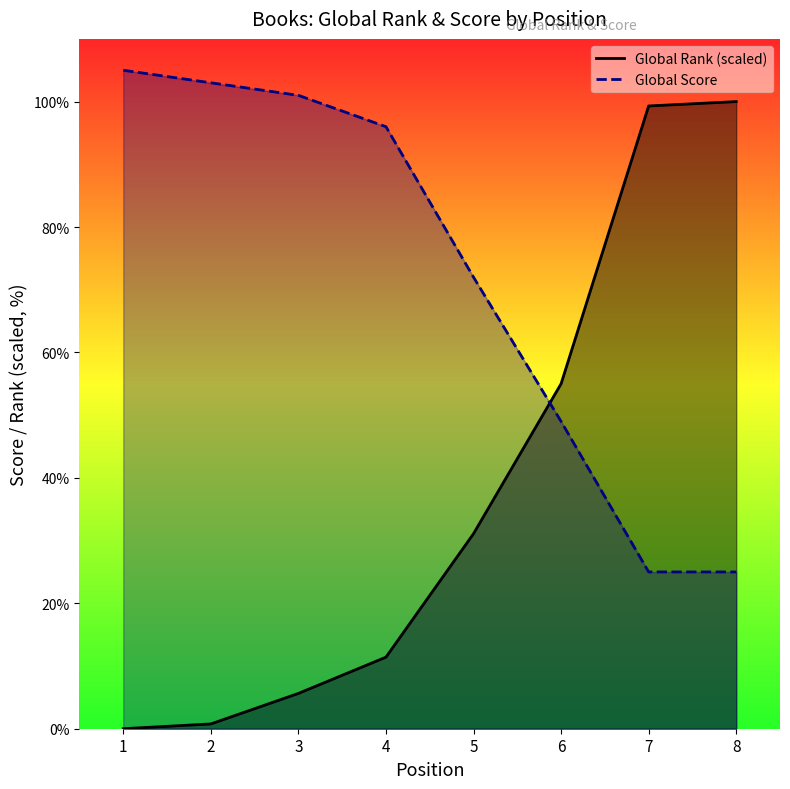

The value of Global Score at 1 is 105.0. True or false?

True